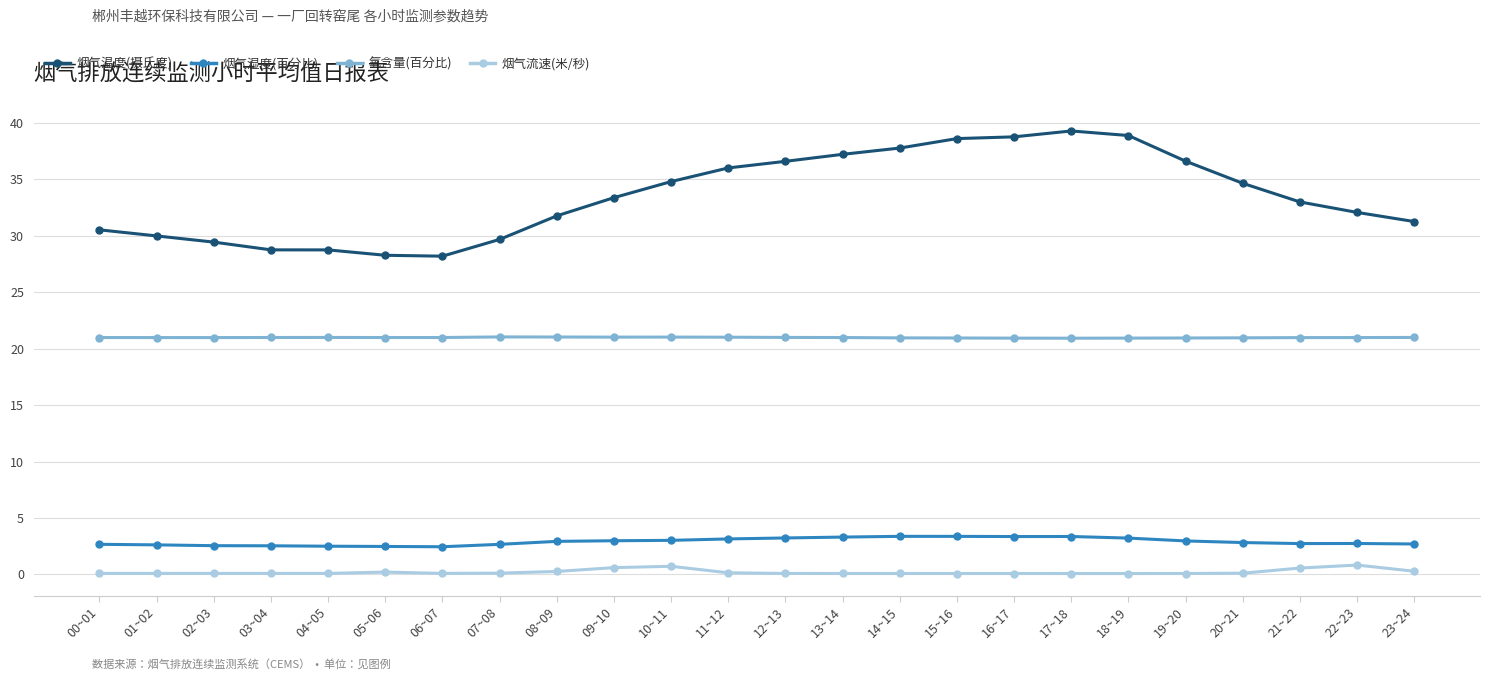

Is it true that 烟气温度(摄氏度) equals 41.9 at 22~23?

False